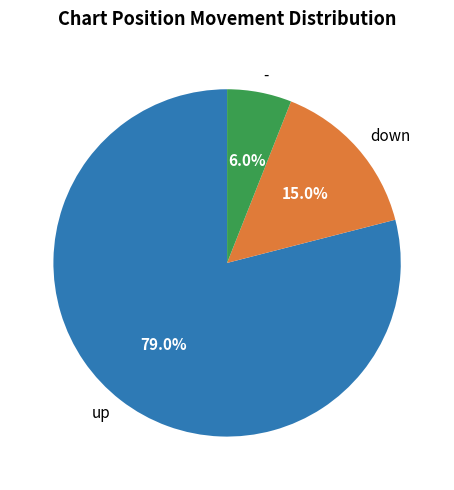

To the nearest percent, what is the difference between the up and - slice percentages?

73%